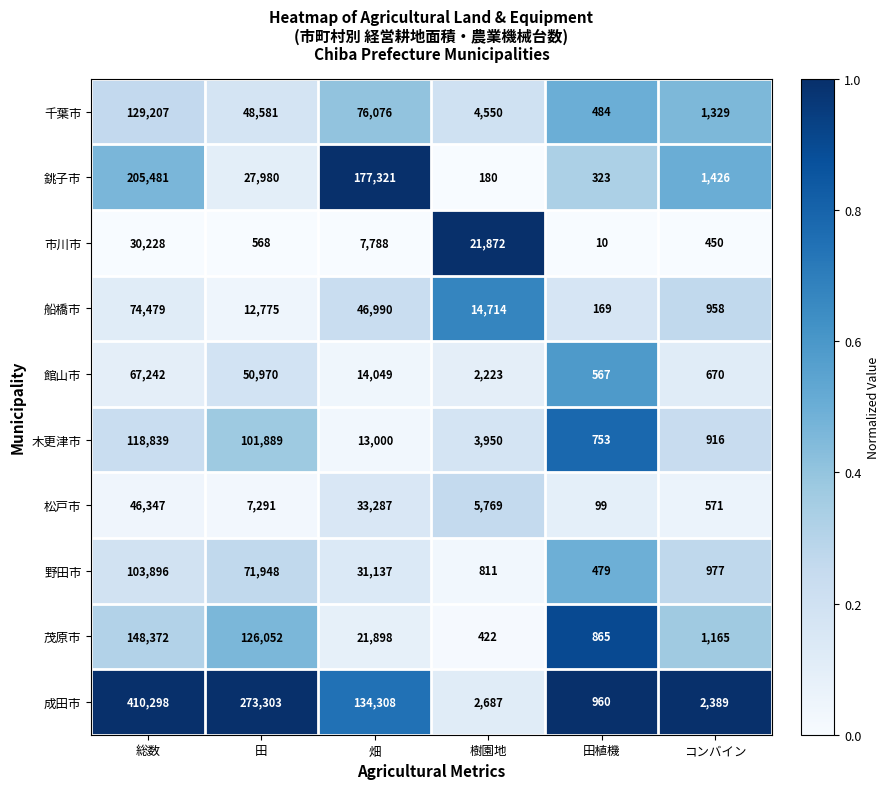

Which series changed the most between 畑 and コンバイン?

銚子市